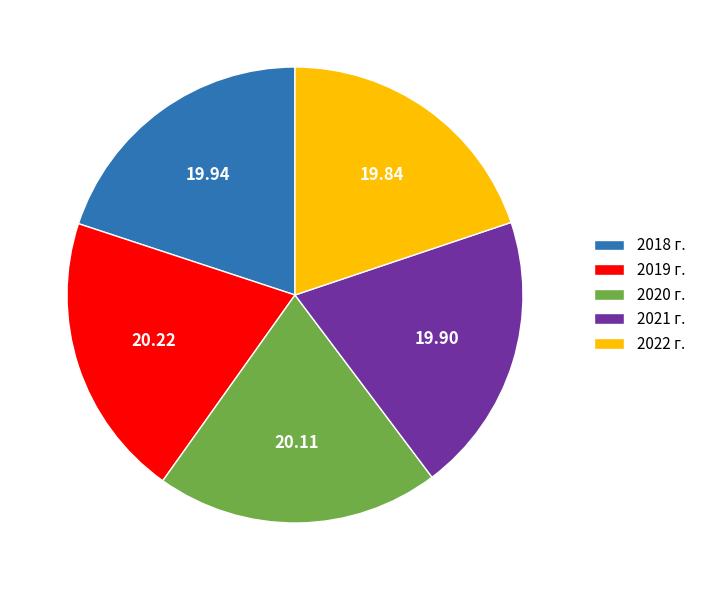

Does 2019 г. account for over 50% of the chart?

No